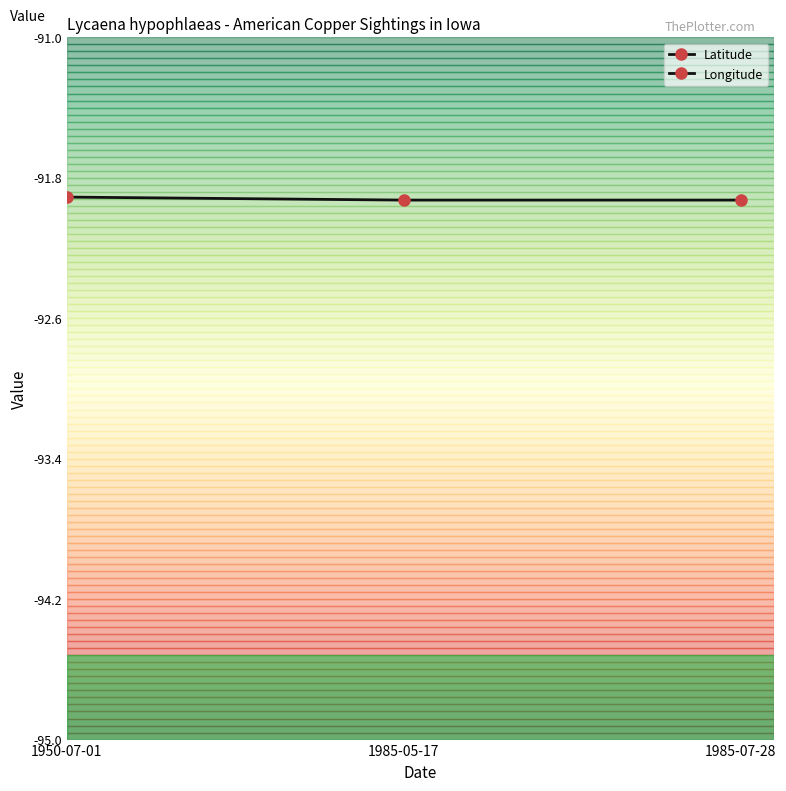

Does the chart have visible grid lines?

No